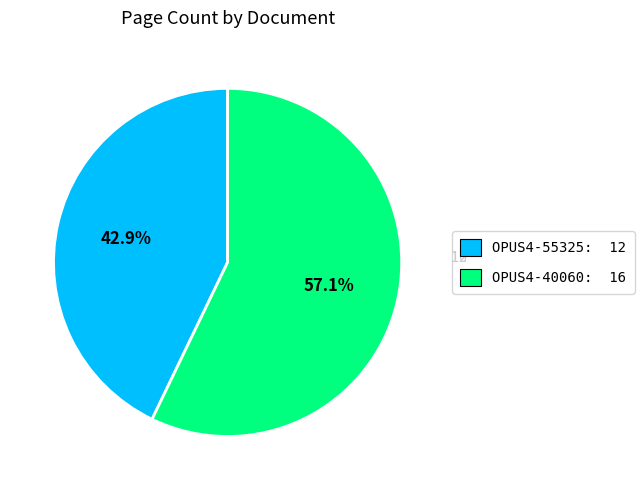

To the nearest percent, what is the average slice percentage?

50%